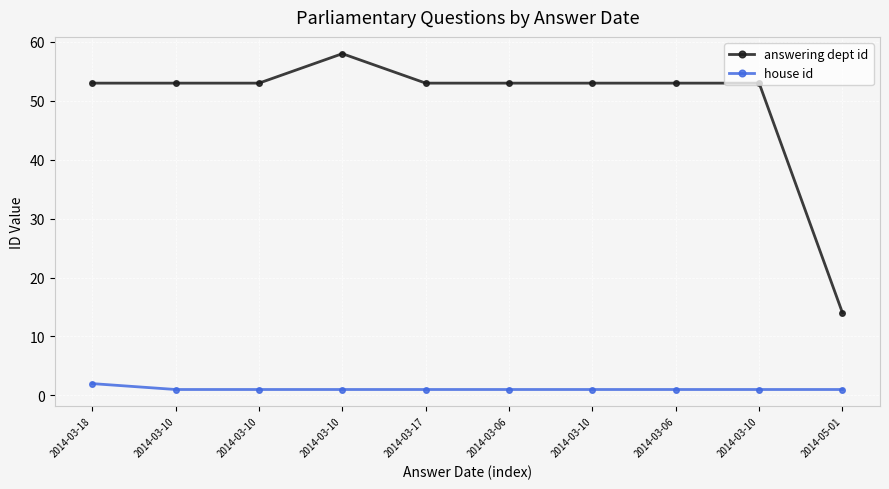

What is the sum of all house id values?

11